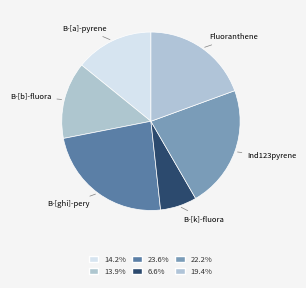

Which slice is the smallest?

B-[k]-fluora